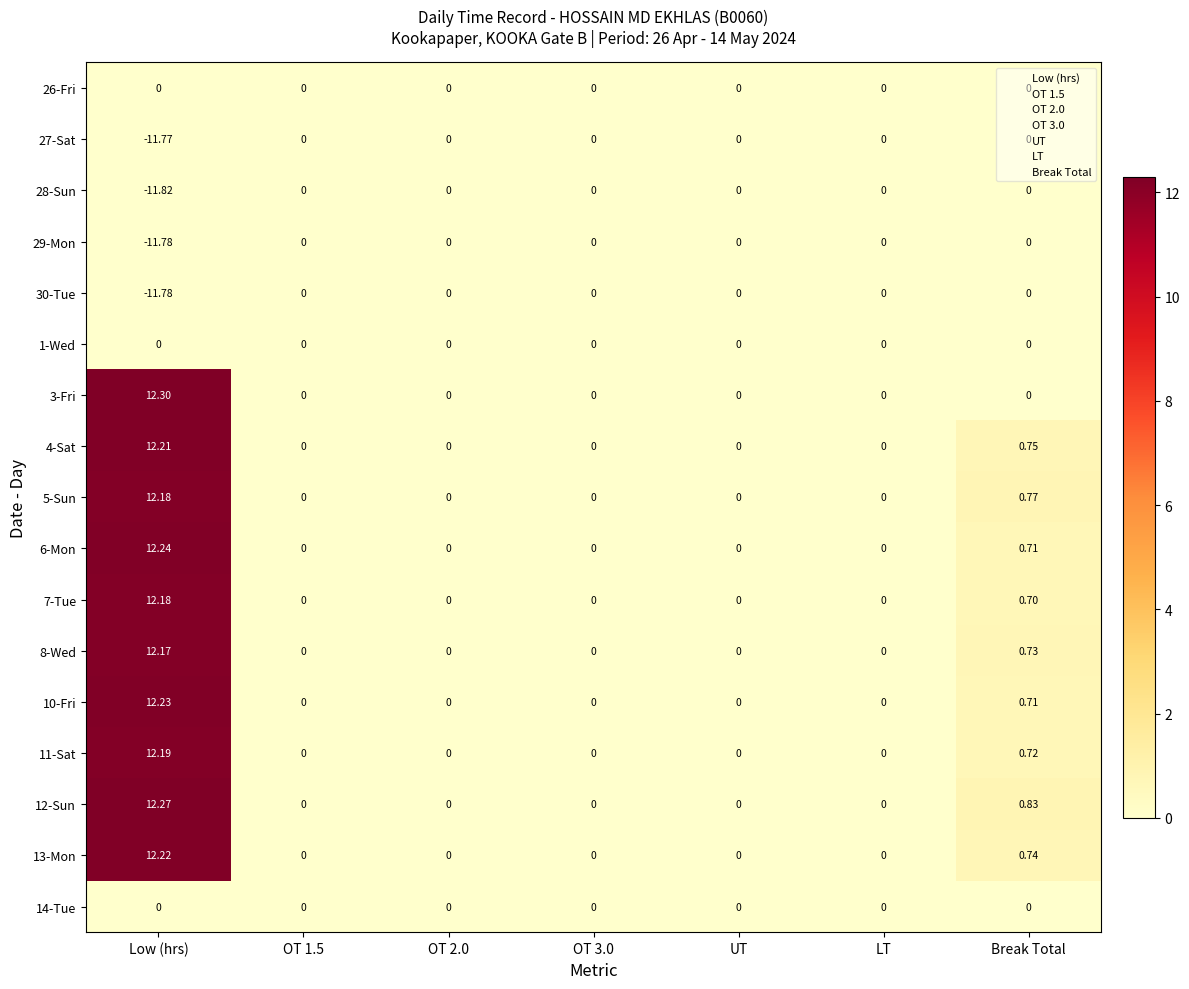

Count the number of data series in this chart.

17